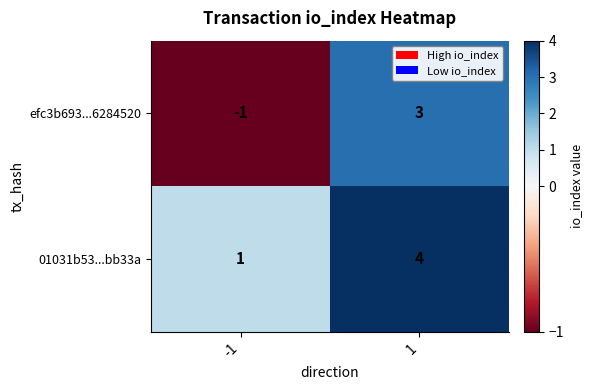

What is the difference between the maximum and minimum values in the efc3b693...6284520 series?

4